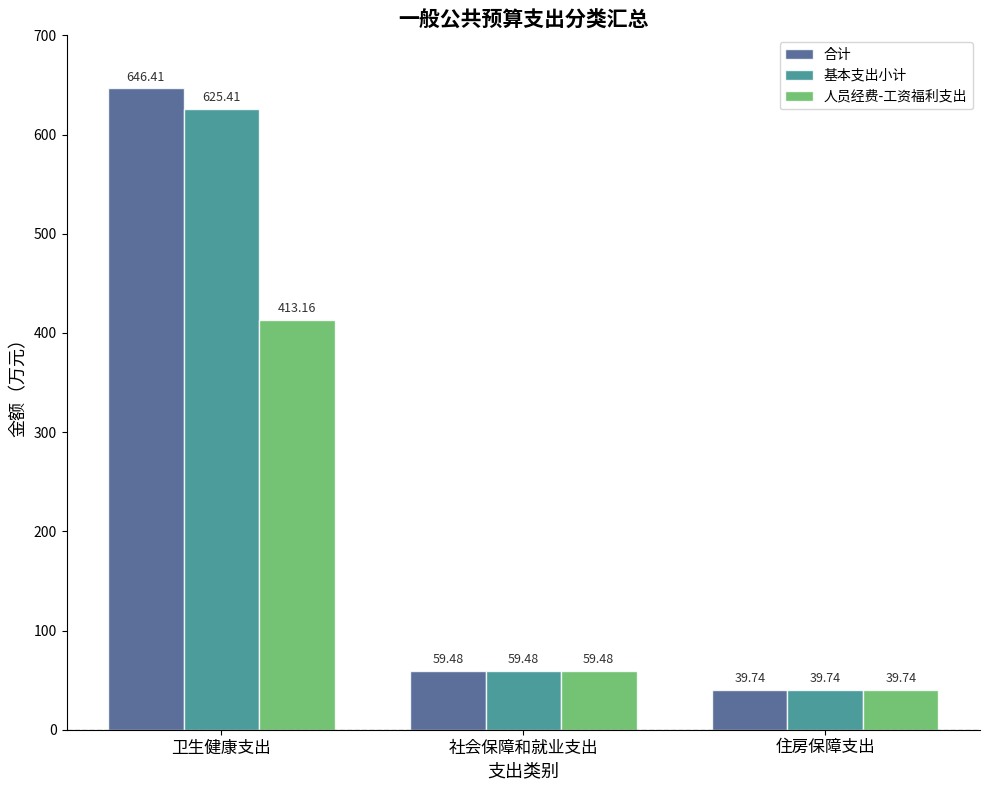

Rank the series by their maximum value, from highest to lowest.

合计, 基本支出小计, 人员经费-工资福利支出